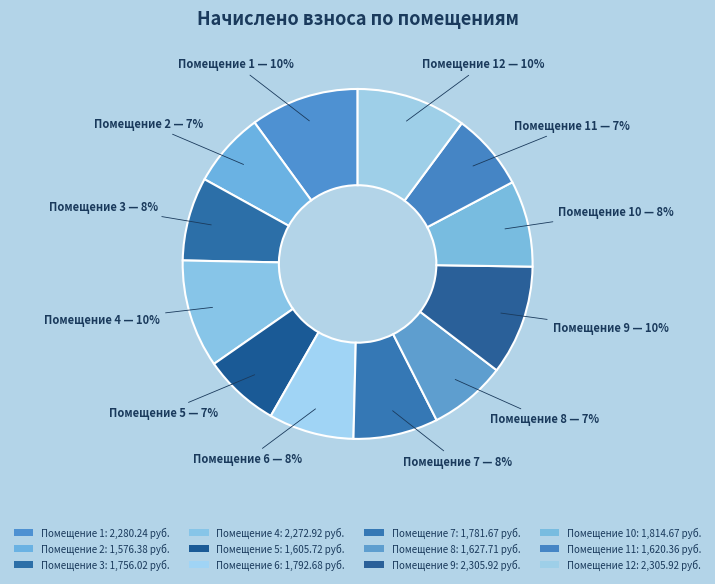

How many slices are in this pie chart?

12